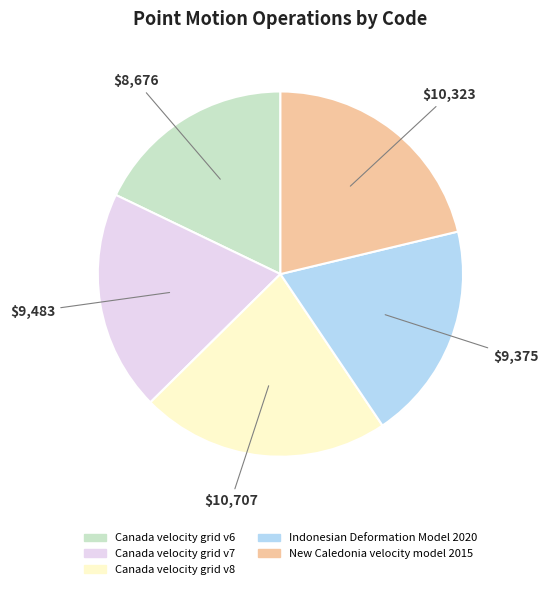

Does any single category account for the majority?

No